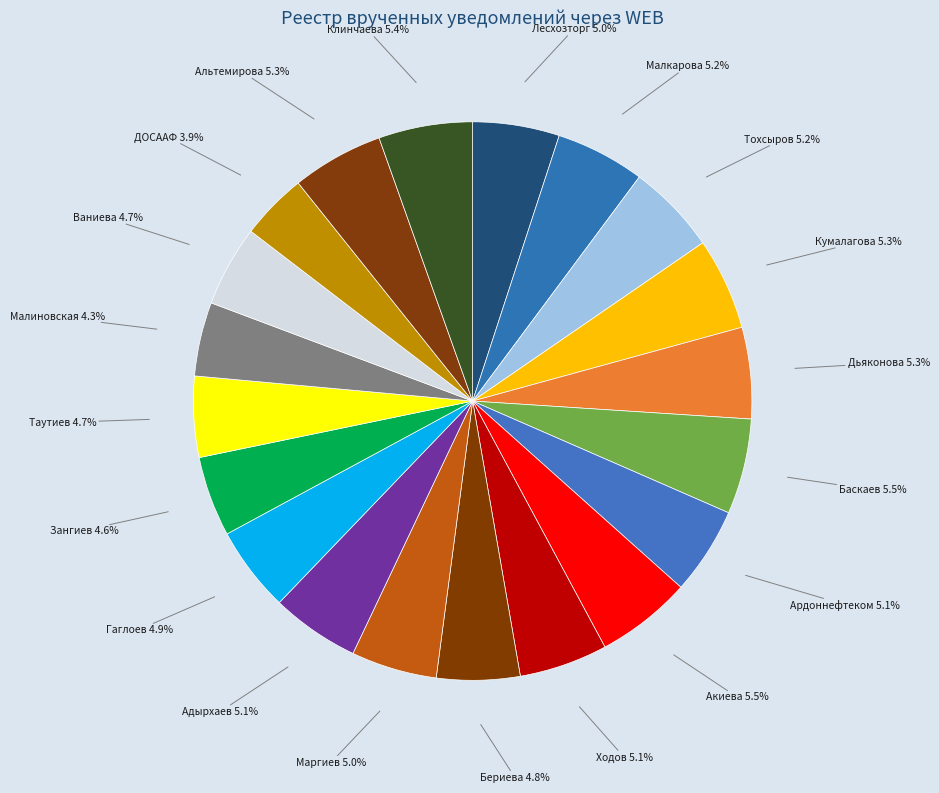

How many slices are in this pie chart?

20